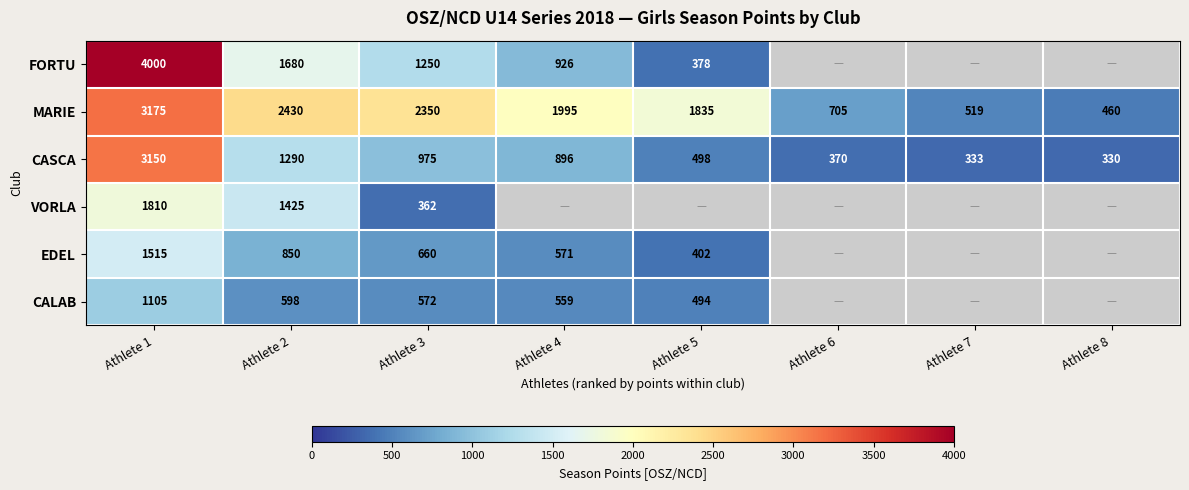

What is the spread (max minus min) of values at Athlete 2?

1832